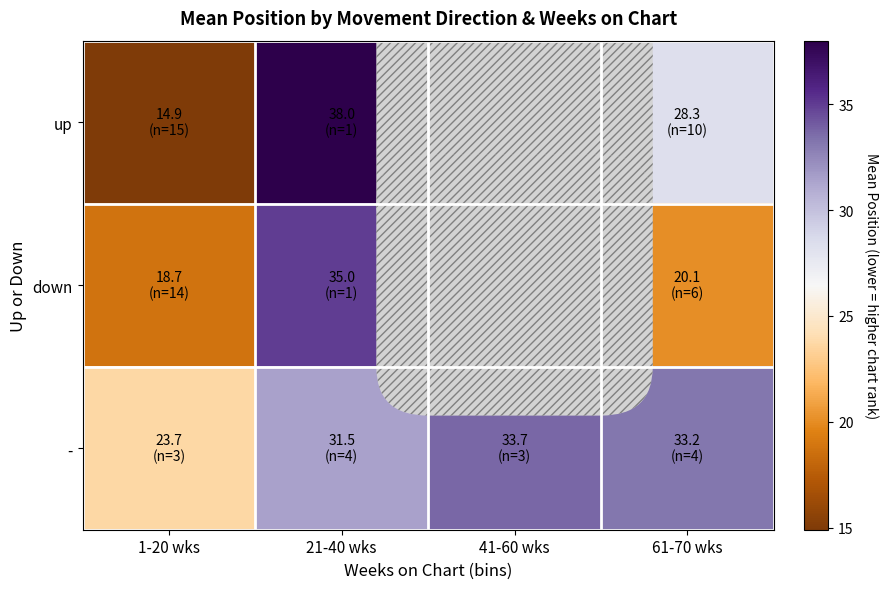

At how many categories does at least one series exceed 20?

4